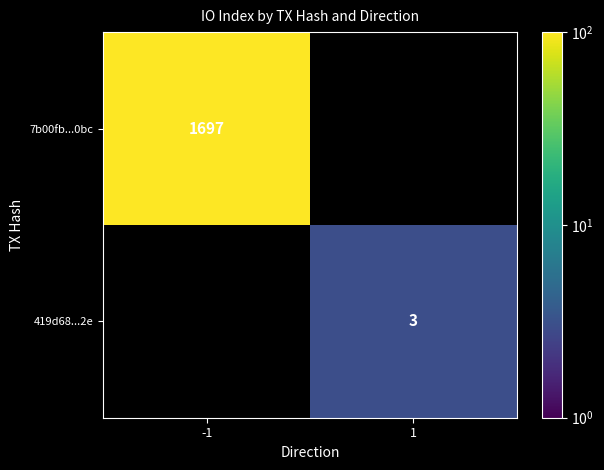

The 419d68...2e series shows 3 at 1. True or false?

True